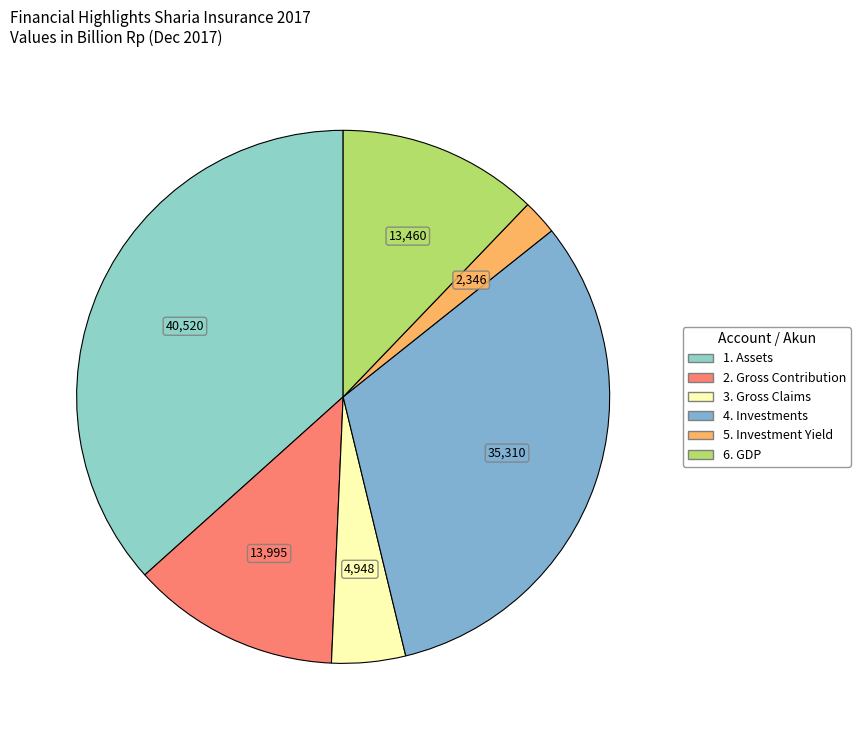

How many segments does this pie chart have?

6